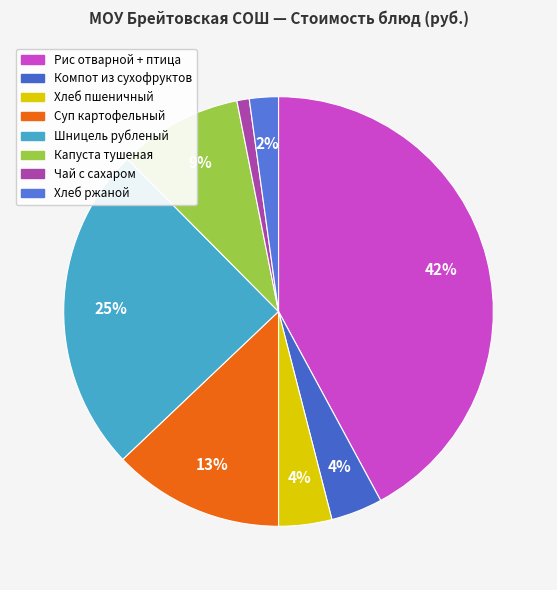

How many segments does this pie chart have?

8